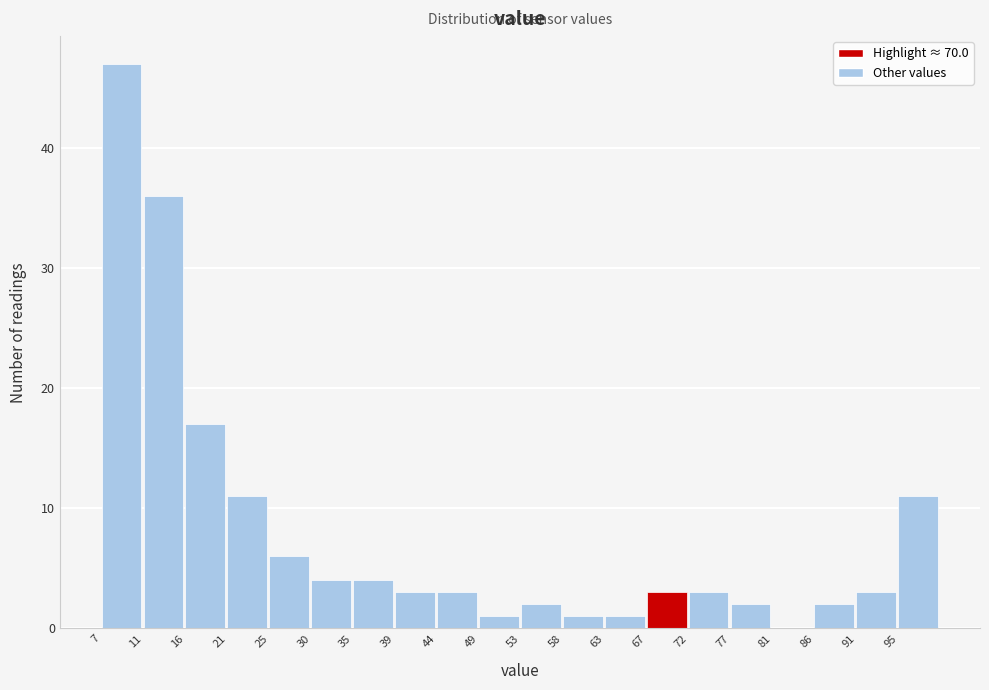

What is the height of the bar covering 53.5 to 58.0 on the x-axis? Neither the bar edges nor the heights are printed on the chart, so give them approximately, as read against the axes.

2